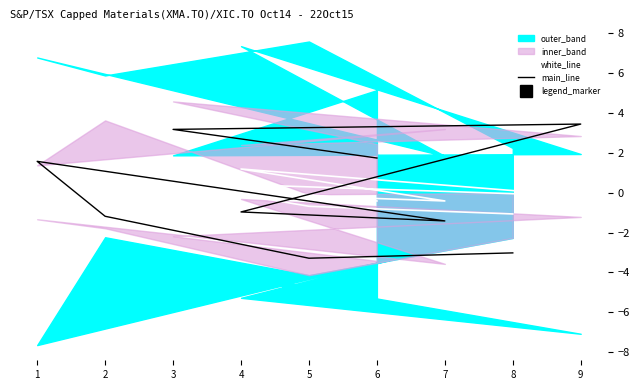

Where does the main_line series first go above 0?

1